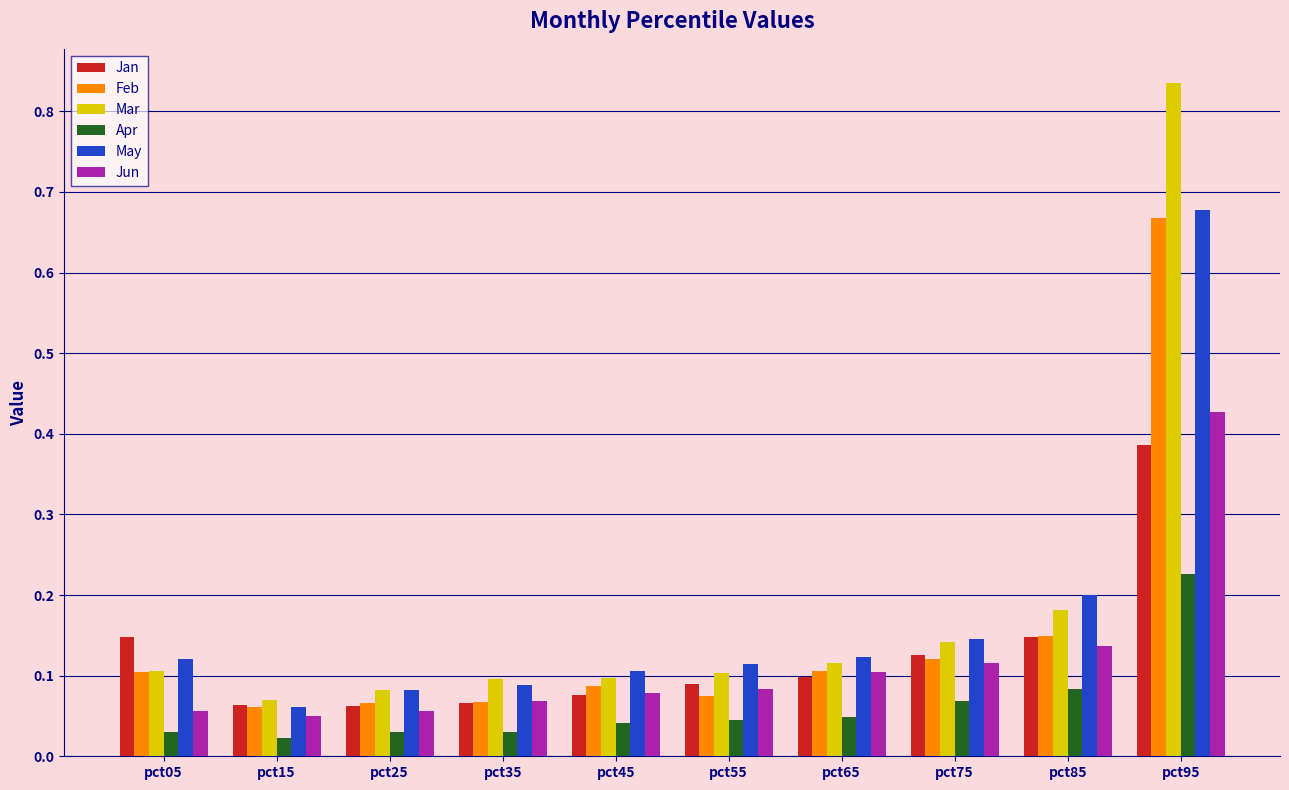

At which label is Mar closest to 0?

pct15